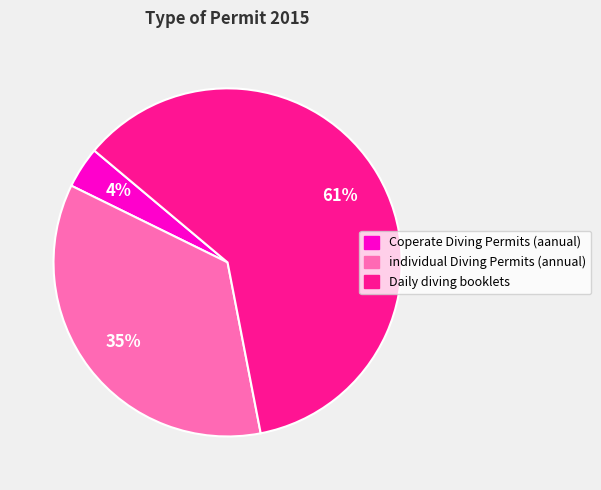

Between individual Diving Permits (annual) and Daily diving booklets, which is larger?

Daily diving booklets